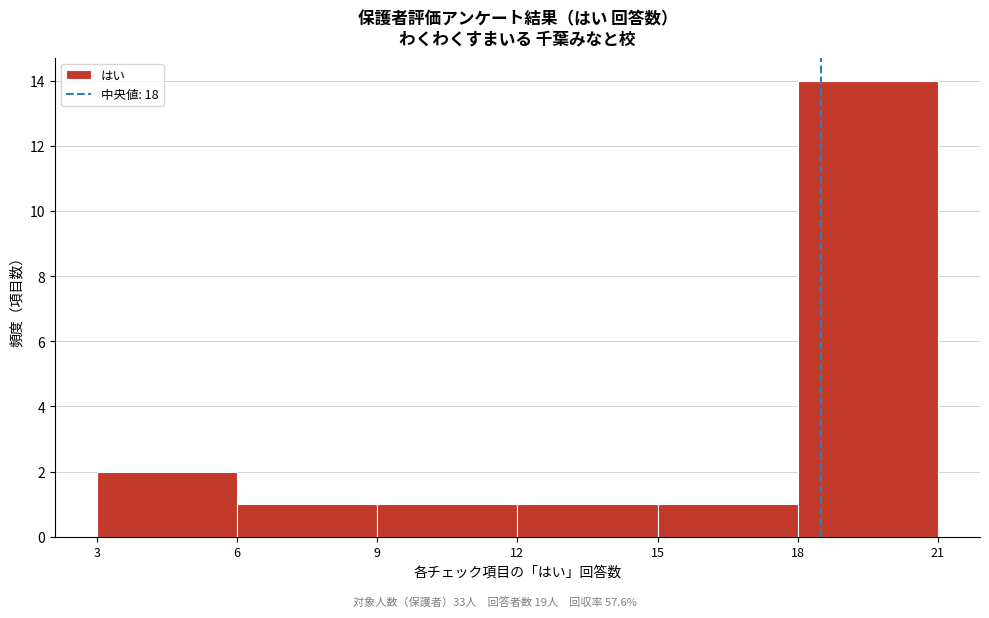

Reading left to right, list every bar in this chart as the range it spans on the x-axis followed by its height. The values are not printed on the chart, so give them approximately, as read against the axis.

3 to 6: 2
6 to 9: 1
9 to 12: 1
12 to 15: 1
15 to 18: 1
18 to 21: 14